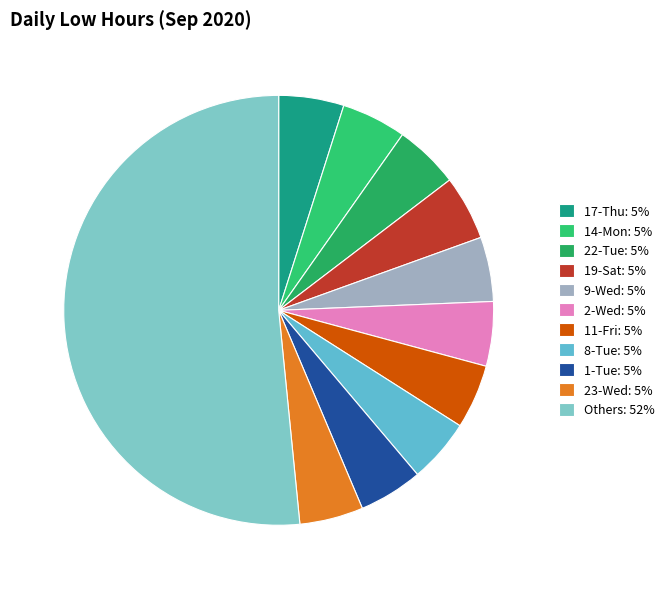

What is the largest slice in the pie chart?

Others: 52%